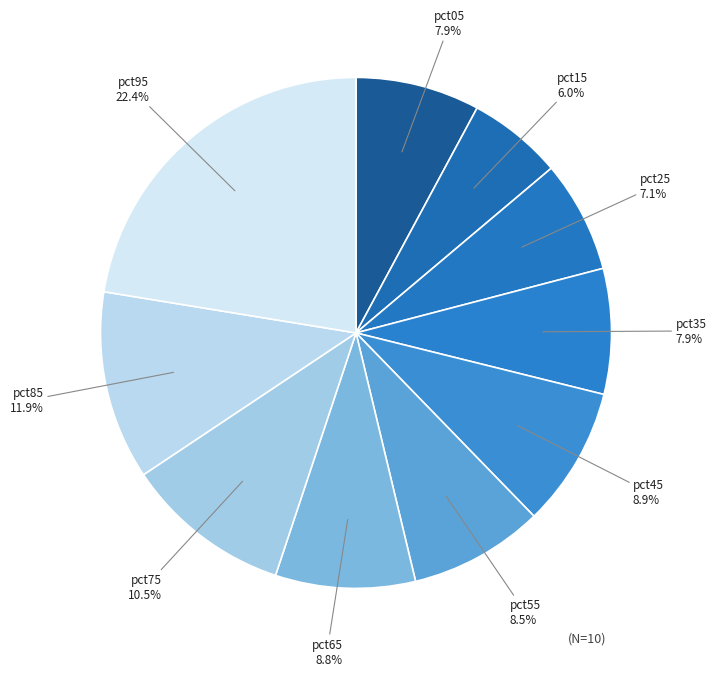

What is the ratio of the value at pct15 to the value at pct95?

0.3